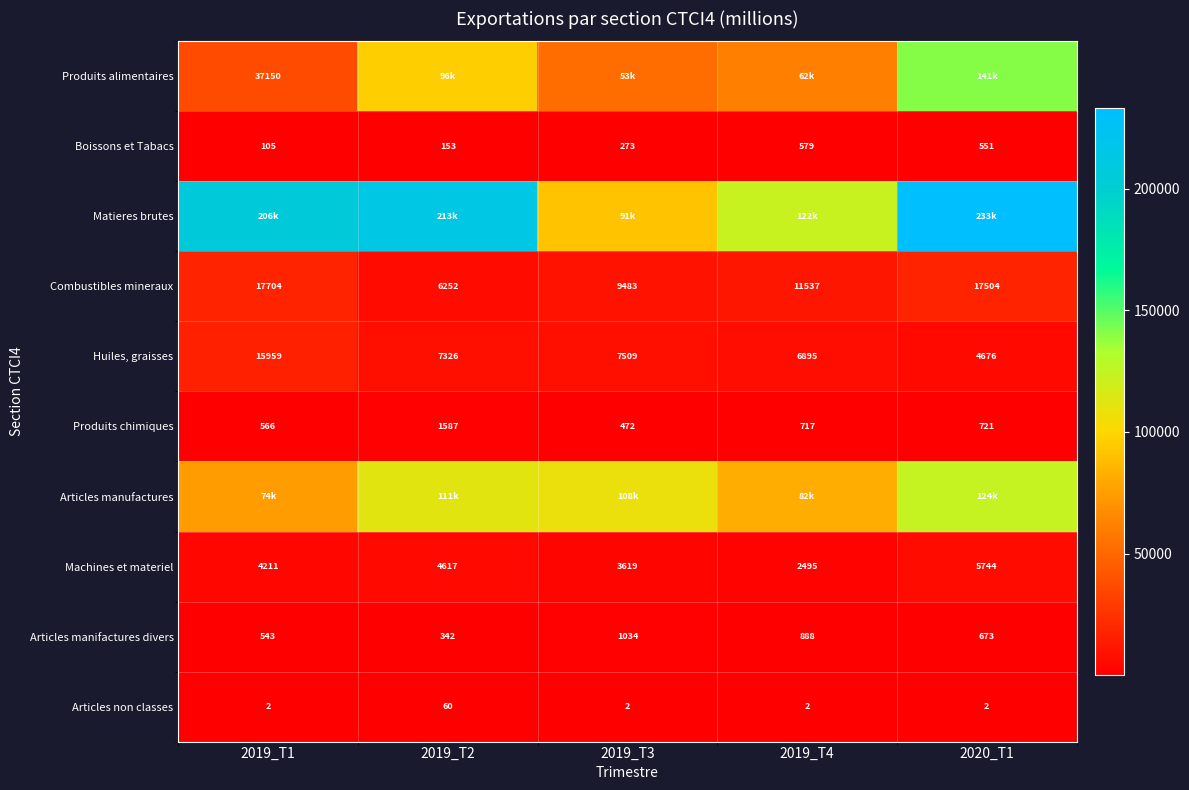

How many values in the Produits chimiques series are below 717?

2